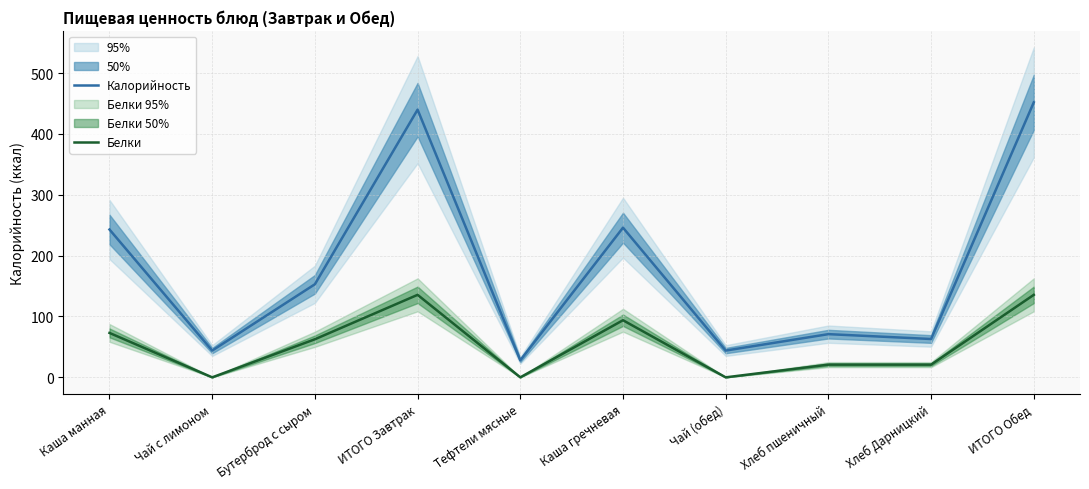

At how many categories does at least one series exceed 425?

2